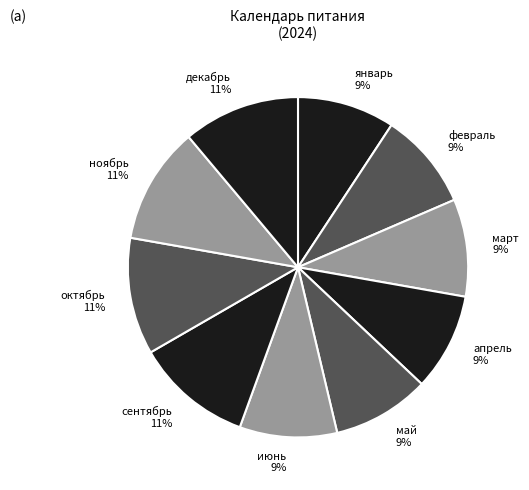

Combined, do сентябрь 11% and февраль 9% account for over 50%?

No